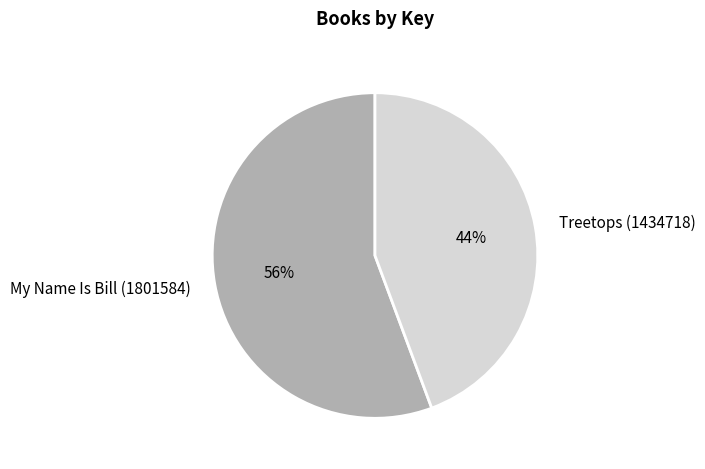

To the nearest percent, what is the combined percentage of My Name Is Bill (1801584) and Treetops (1434718)?

100%